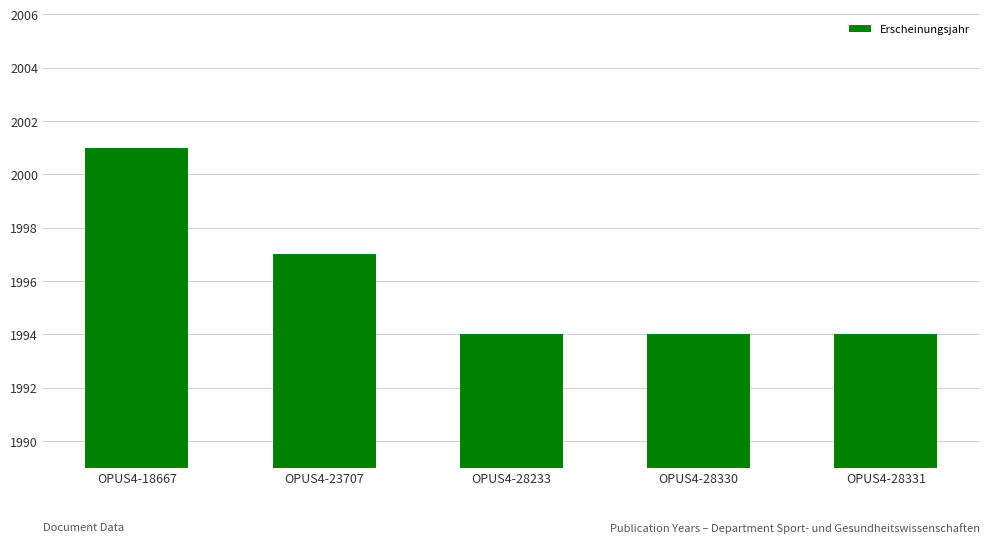

What is the value of the 2nd bar from the left?

1997